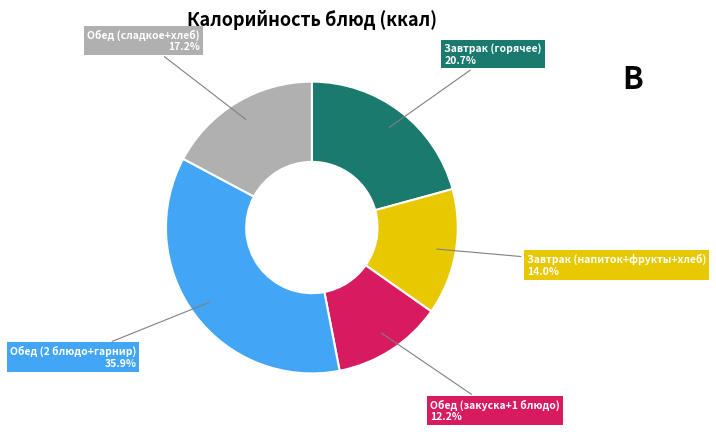

Does any single category account for the majority?

No